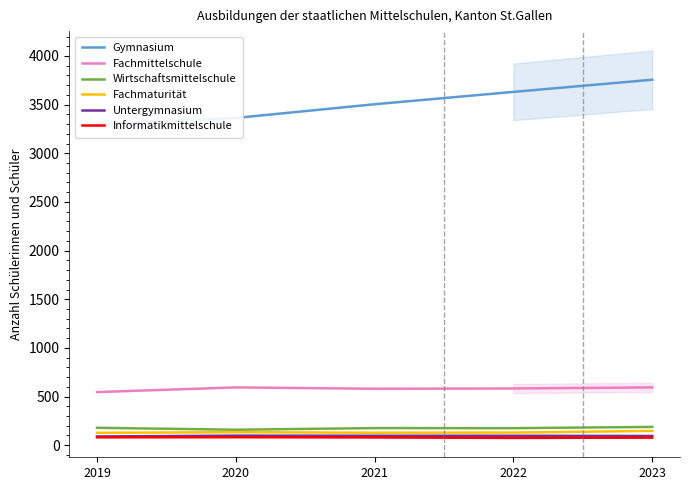

True or false: Wirtschaftsmittelschule and Untergymnasium cross at least once.

False